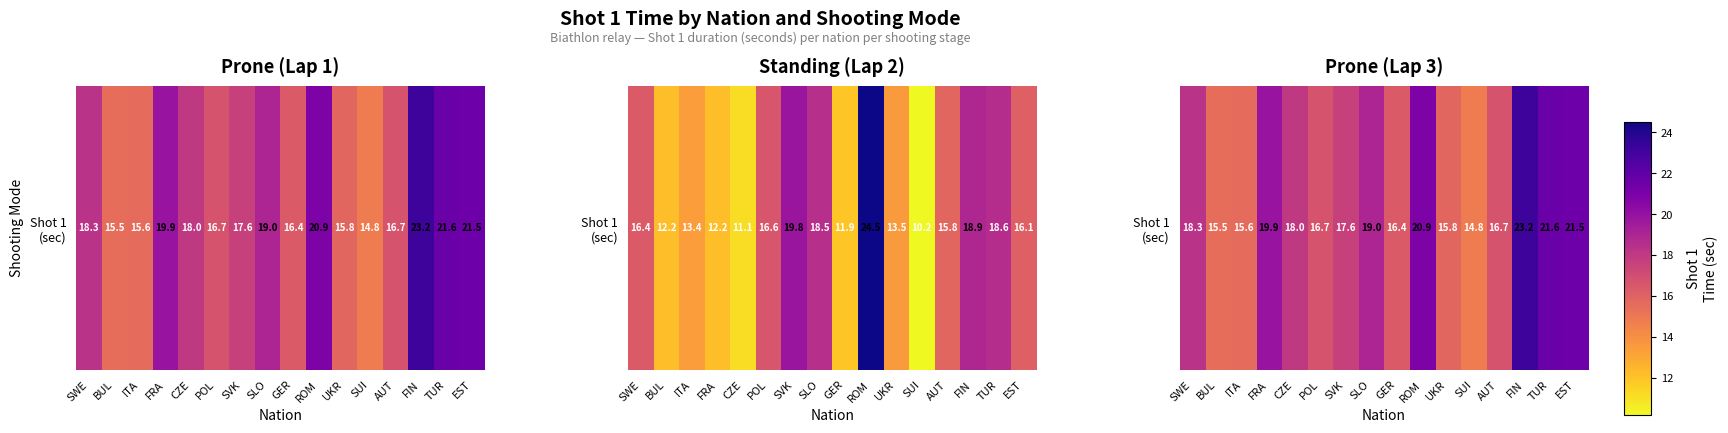

What is the greatest value displayed?

23.2